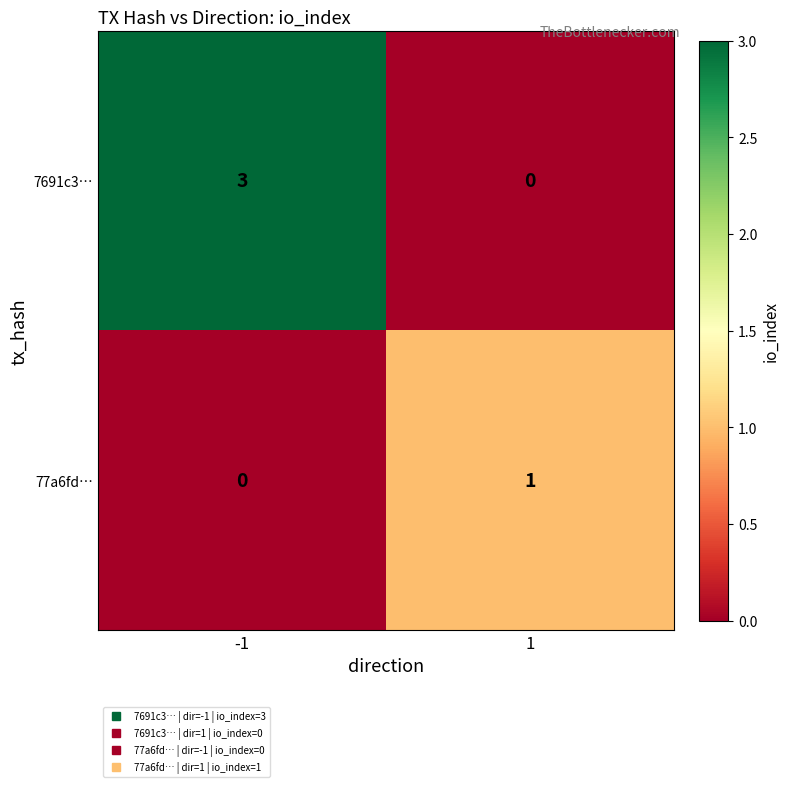

At 1, list the series in order from largest to smallest.

77a6fd…, 7691c3…